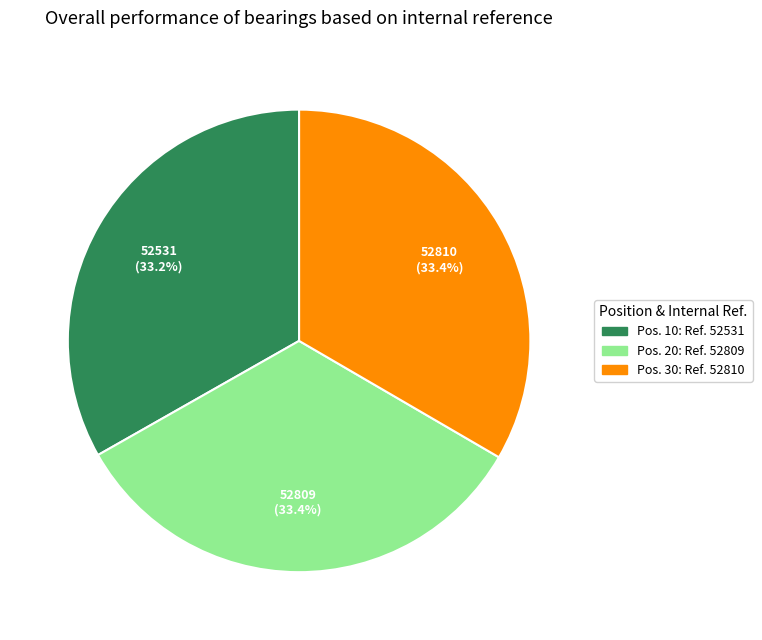

How many segments does this pie chart have?

3